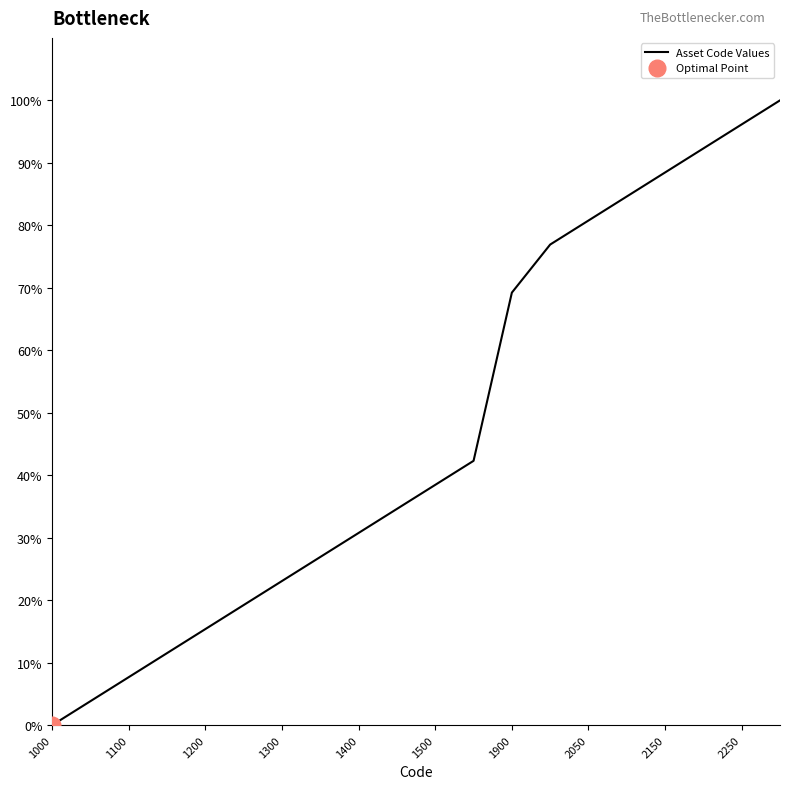

The Asset Code Values series shows 65.2 at 1000. True or false?

False